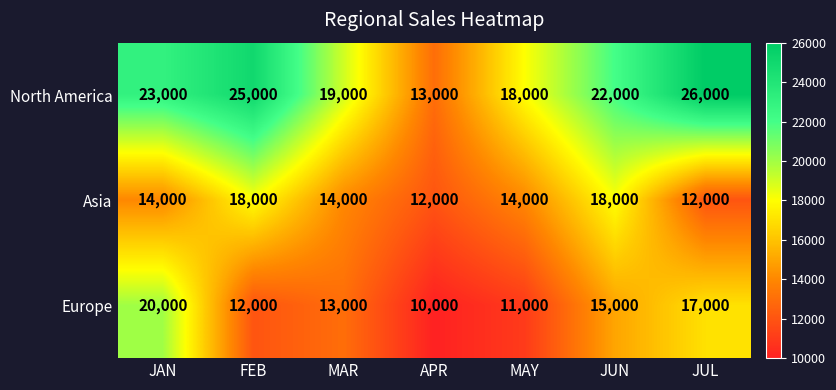

List the series in order of their peak value, lowest first.

Asia, Europe, North America